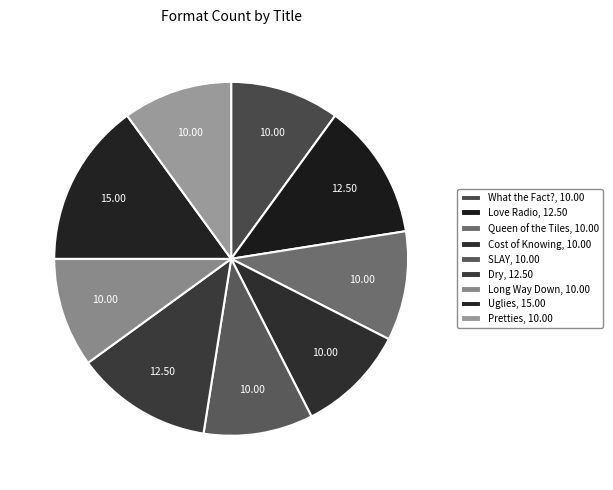

What percentage is the What the Fact? slice, to the nearest percent?

10%